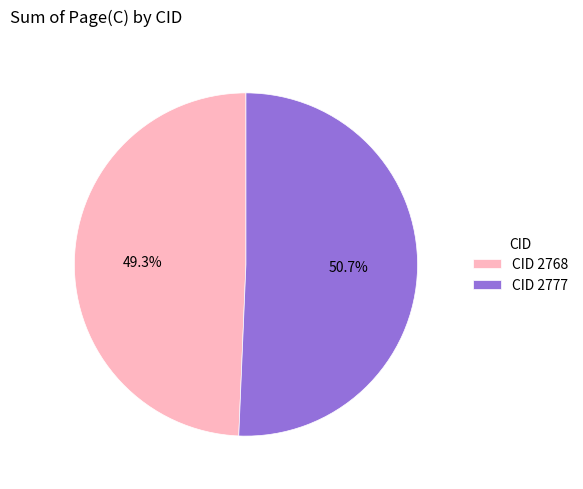

Which category has the smallest portion of the pie?

CID 2768